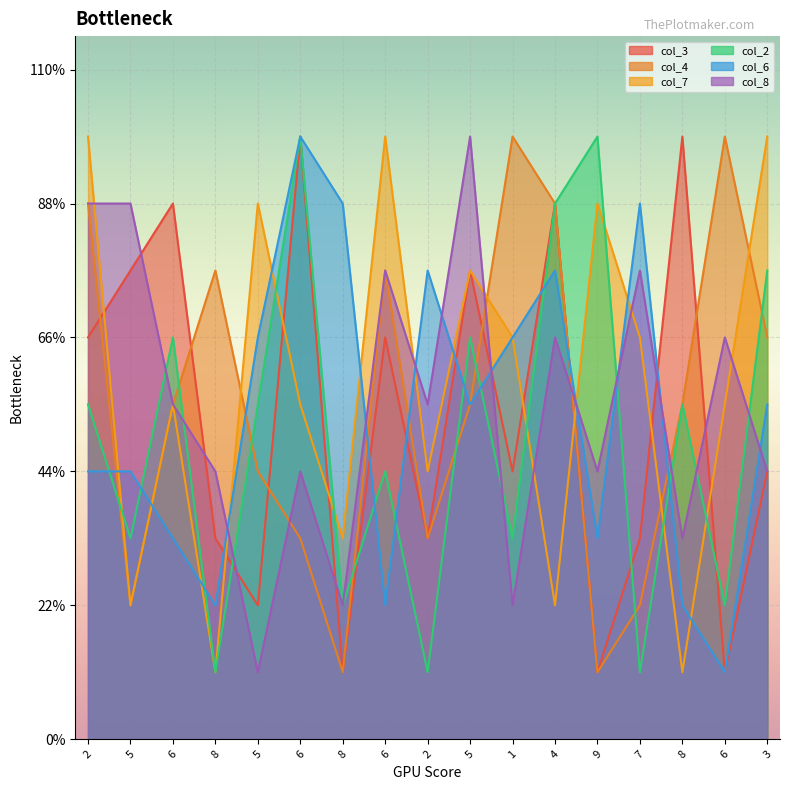

Count the number of categories in the chart.

17